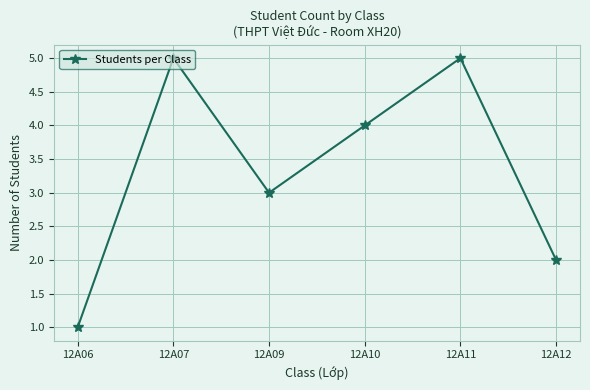

Where is the data nearest to the value 3?

12A09